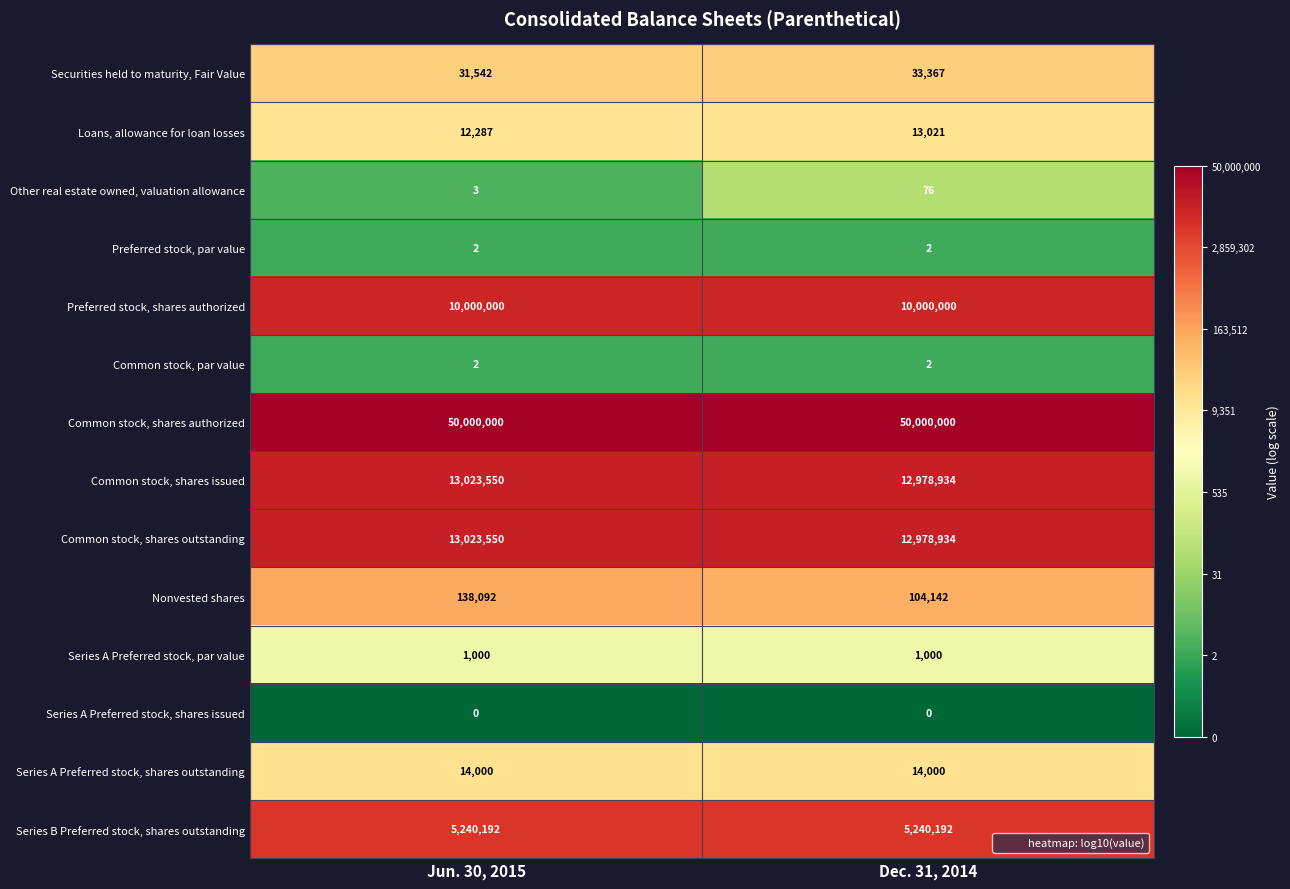

How many series are shown in this chart?

14